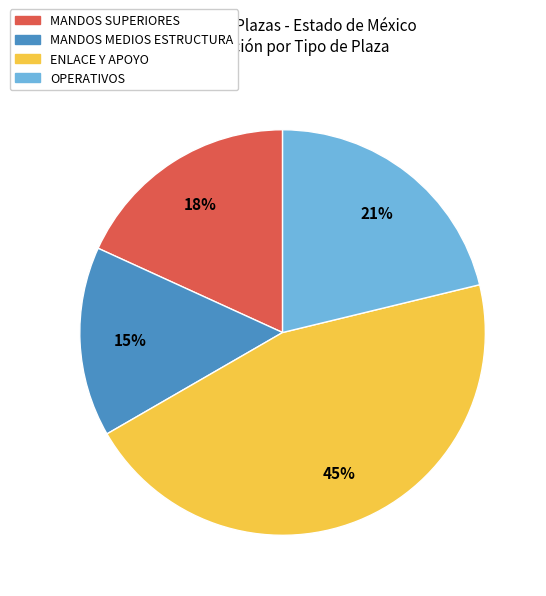

Does MANDOS SUPERIORES account for over 50% of the chart?

No